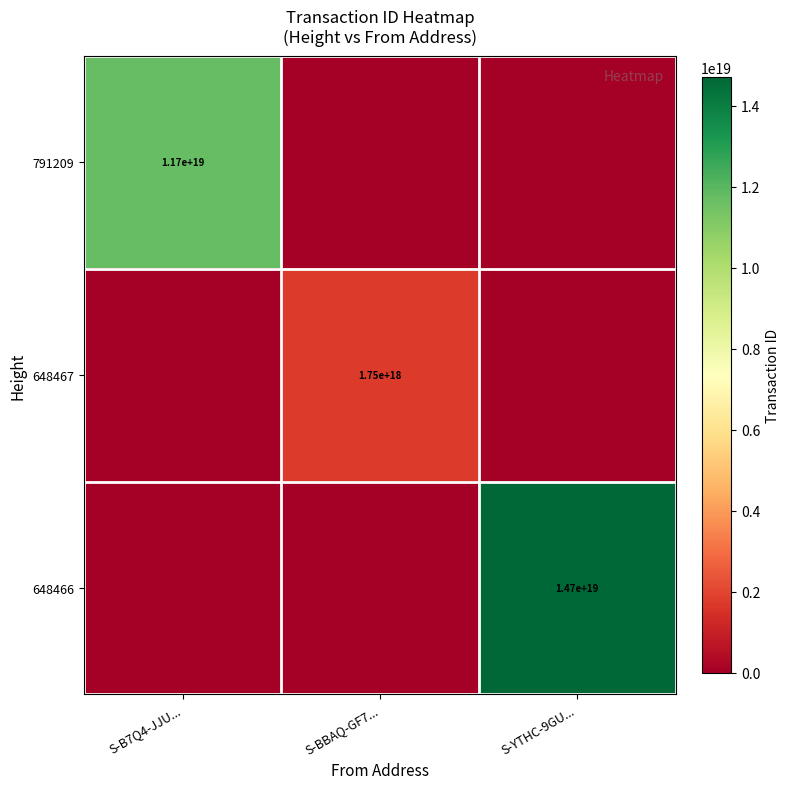

Is it true that 791209 equals 11700000000000000000 at S-B7Q4-JJU...?

True